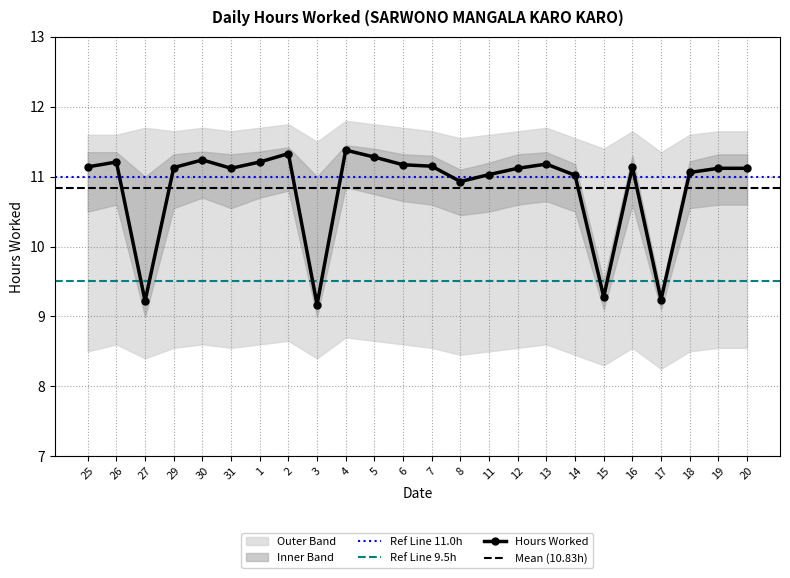

List the labels in order of value, smallest first.

3, 27, 17, 15, 8, 14, 11, 18, 31, 12, 19, 20, 29, 25, 16, 7, 6, 13, 26, 1, 30, 5, 2, 4